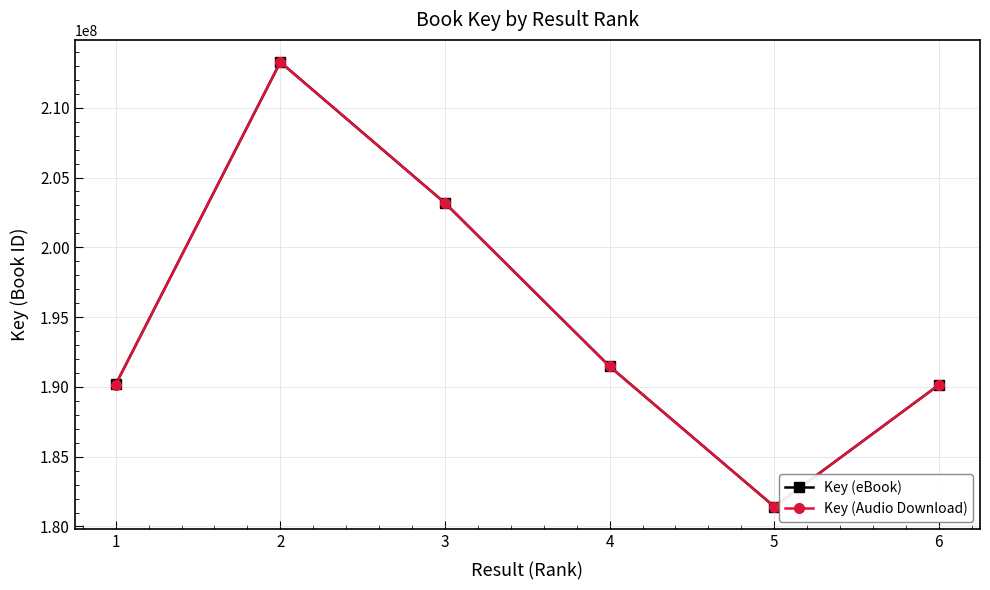

Which category has the lowest value in the Key (Audio Download) series?

5